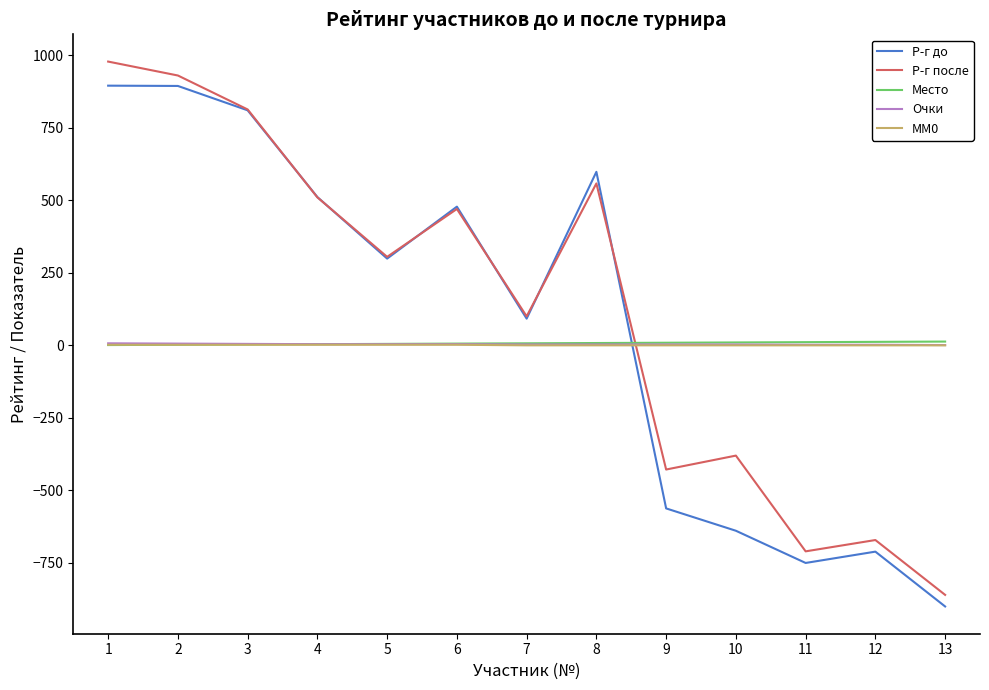

Between which two adjacent categories do Р-г после and MM0 first intersect?

8 and 9